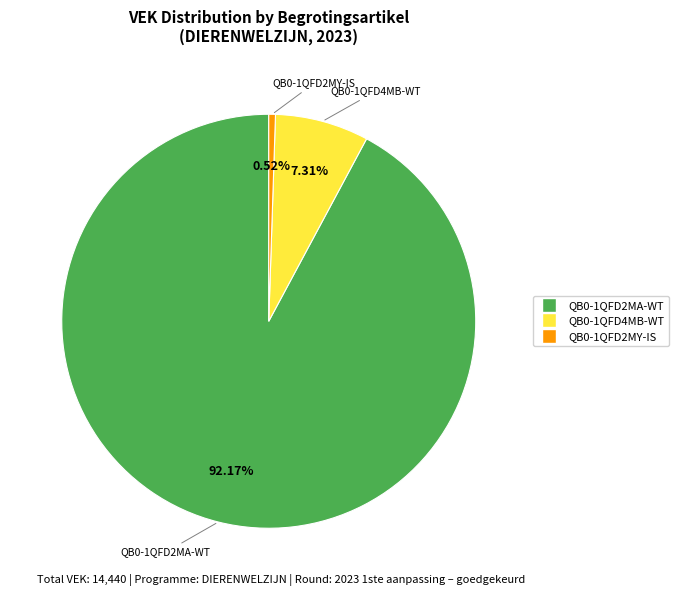

Is there any slice that represents more than half of the pie?

Yes